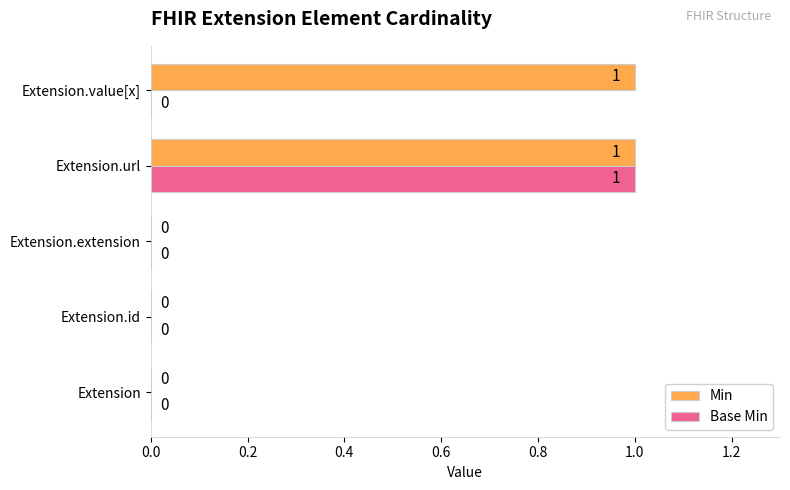

Which series changed the most between Extension.id and Extension.value[x]?

Min